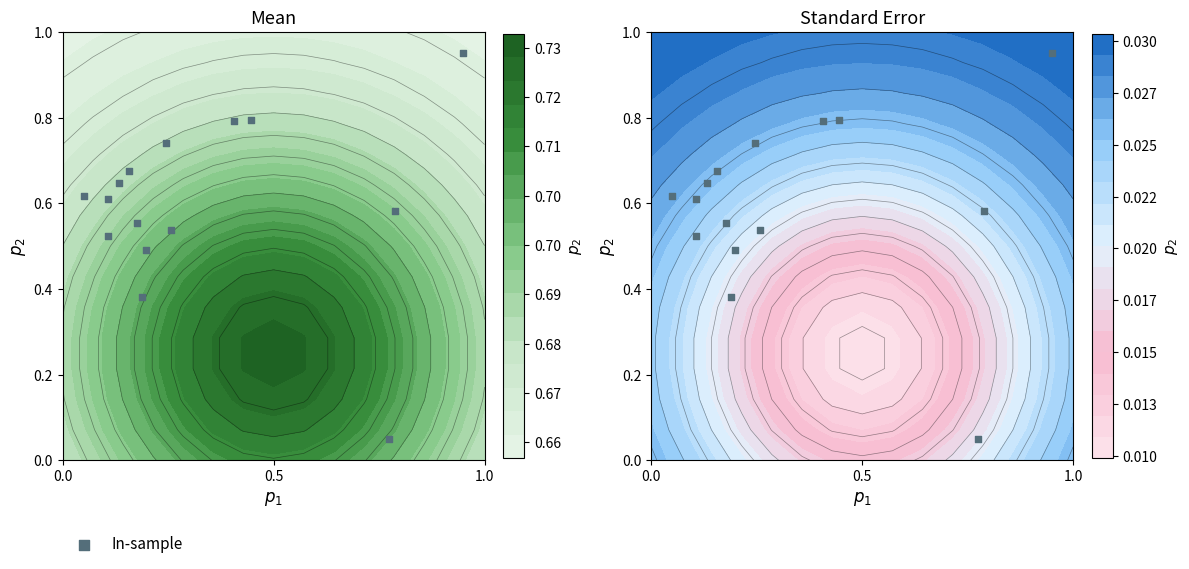

The value at 13 is 0.3. True or false?

False